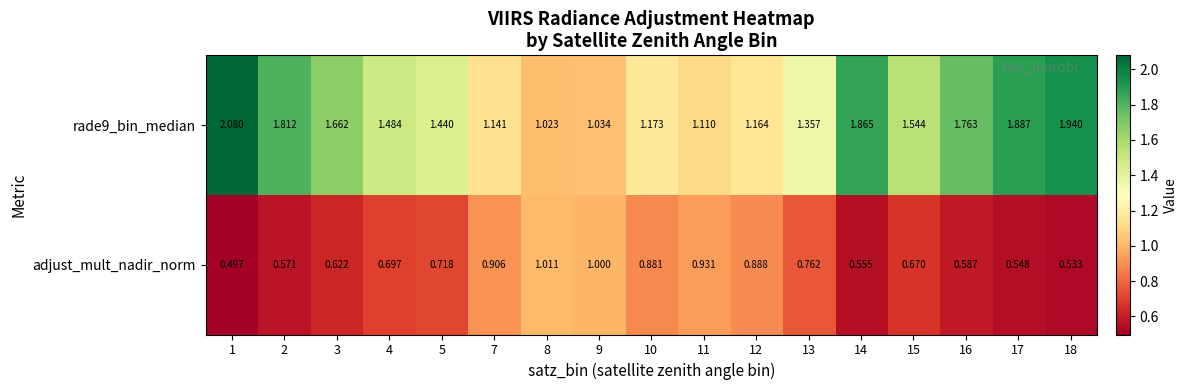

Is the value of rade9_bin_median at 7 greater than the value of adjust_mult_nadir_norm at 11?

Yes